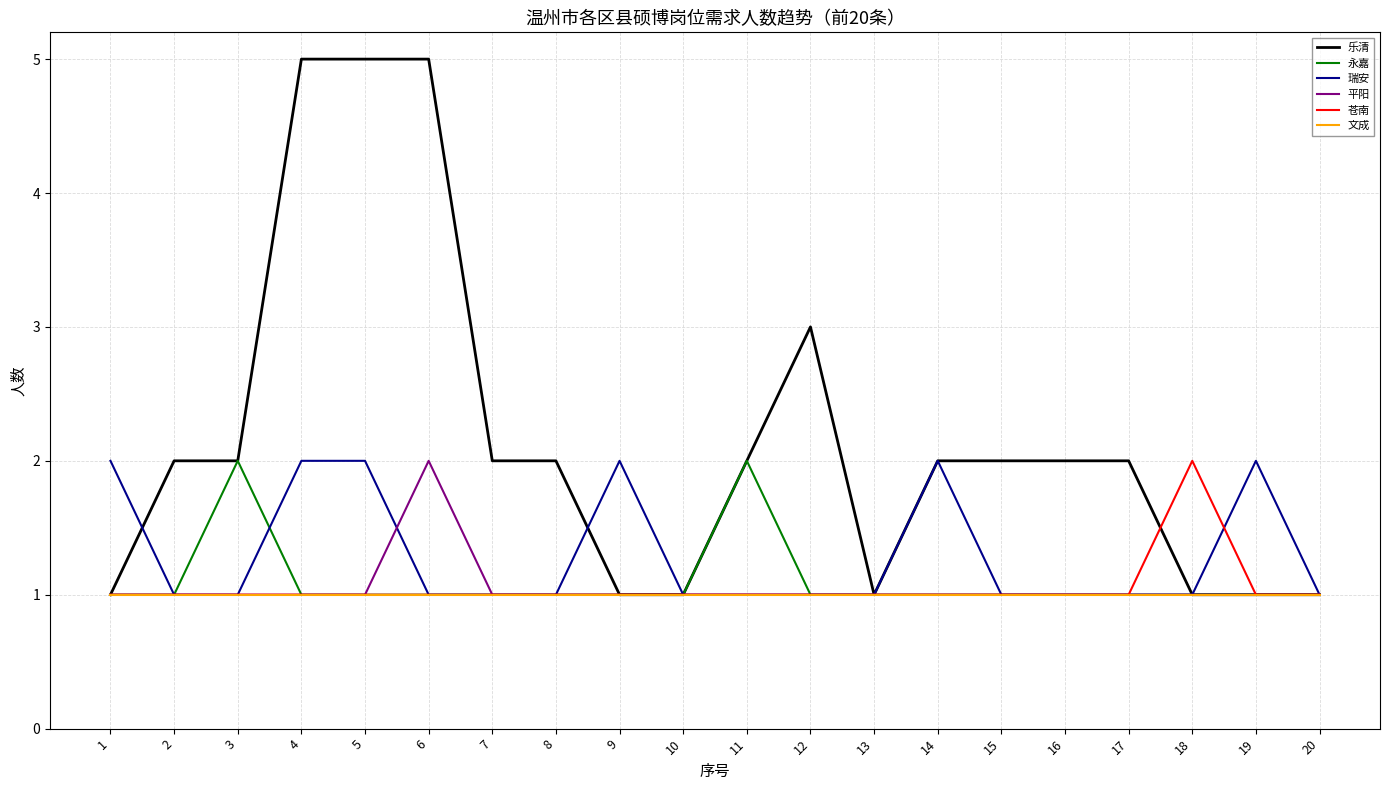

What is the maximum value shown in the chart?

5